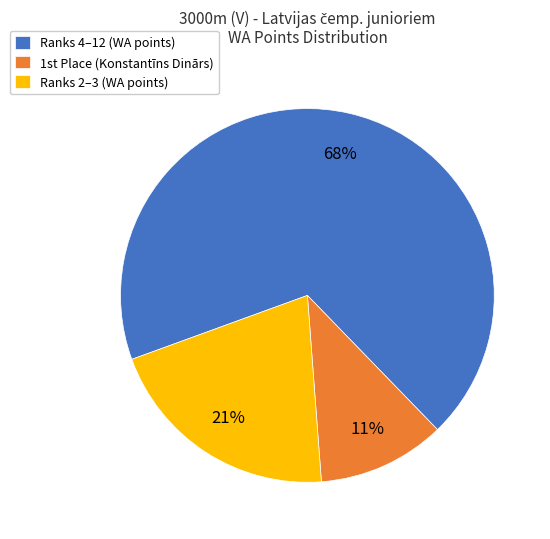

To the nearest percent, what is the difference between the largest and smallest slice percentages?

57%